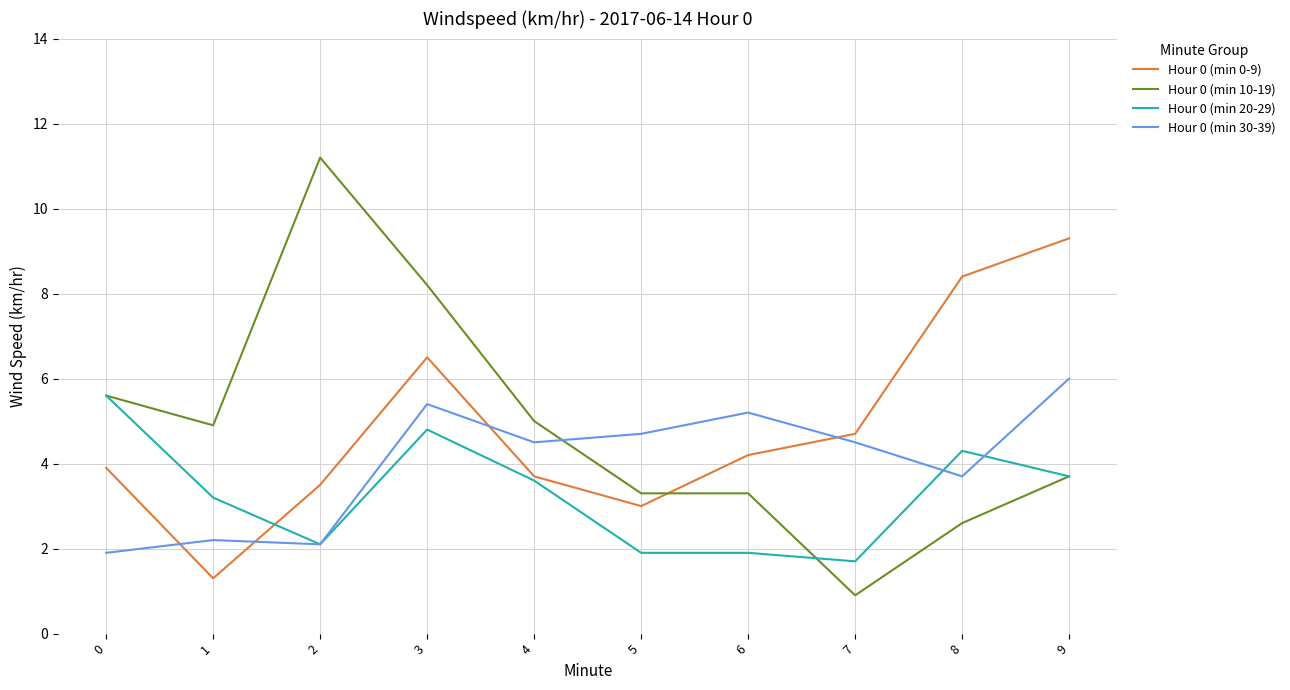

Between 0 and 2, which series saw the biggest shift?

Hour 0 (min 10-19)